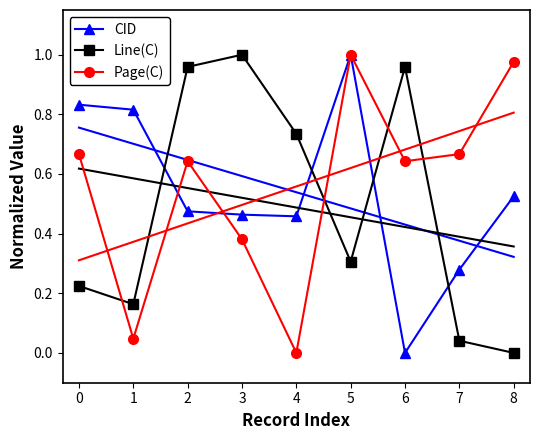

Which series changed the most between 0 and 8?

Page(C)